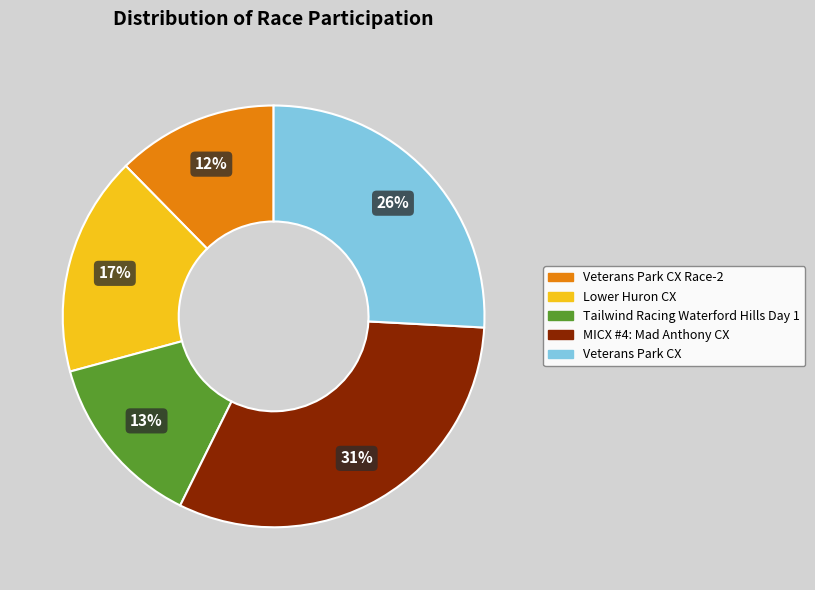

Does any single category account for the majority?

No